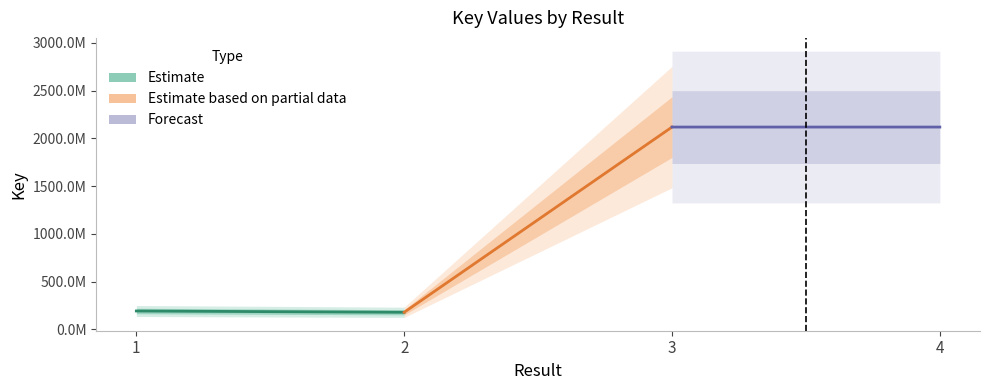

What is the maximum value for Estimate based on partial data?

2118155201